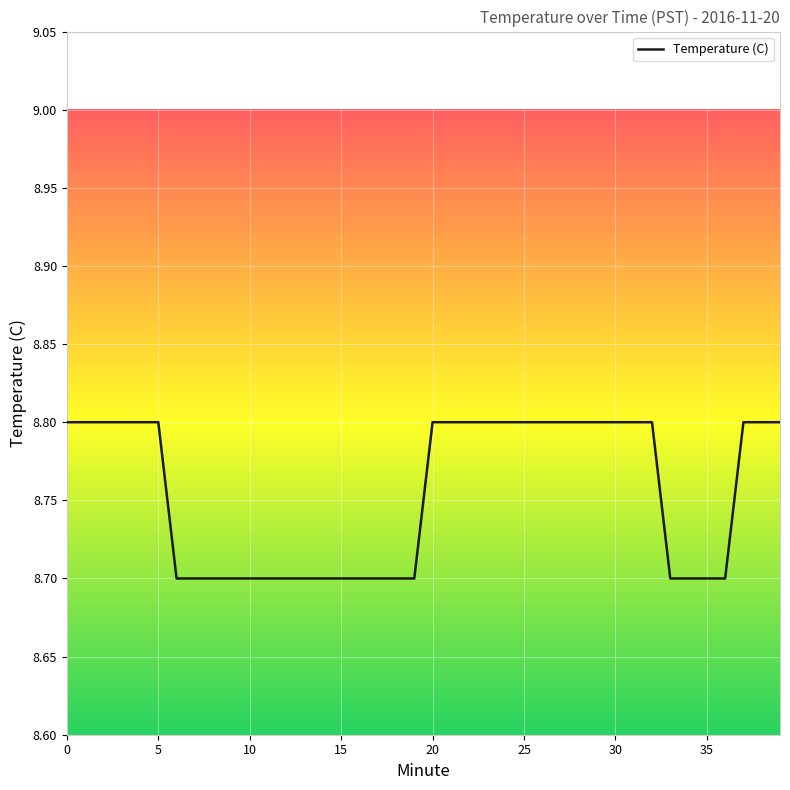

How many lines are shown in the chart?

1